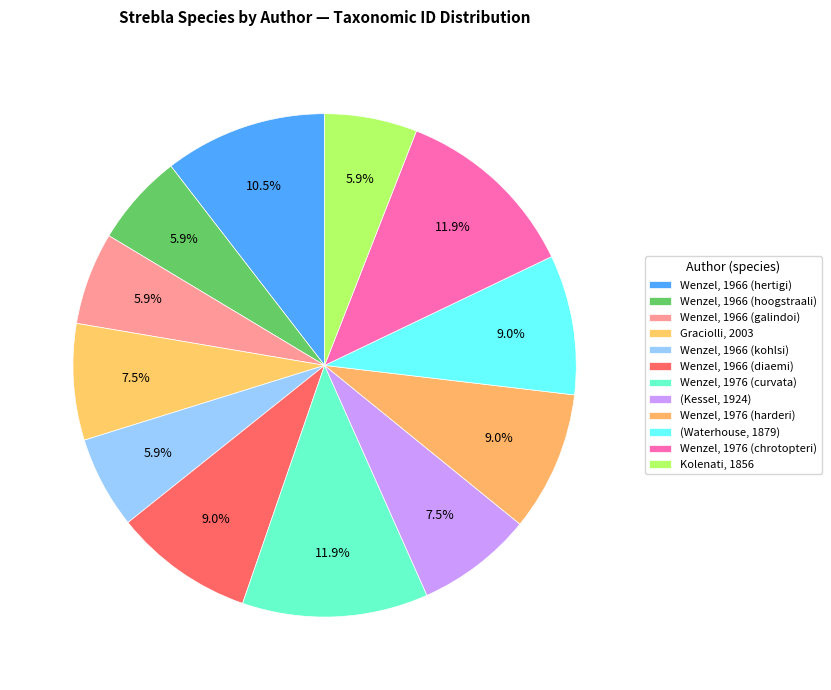

Count the number of slices in the pie.

12